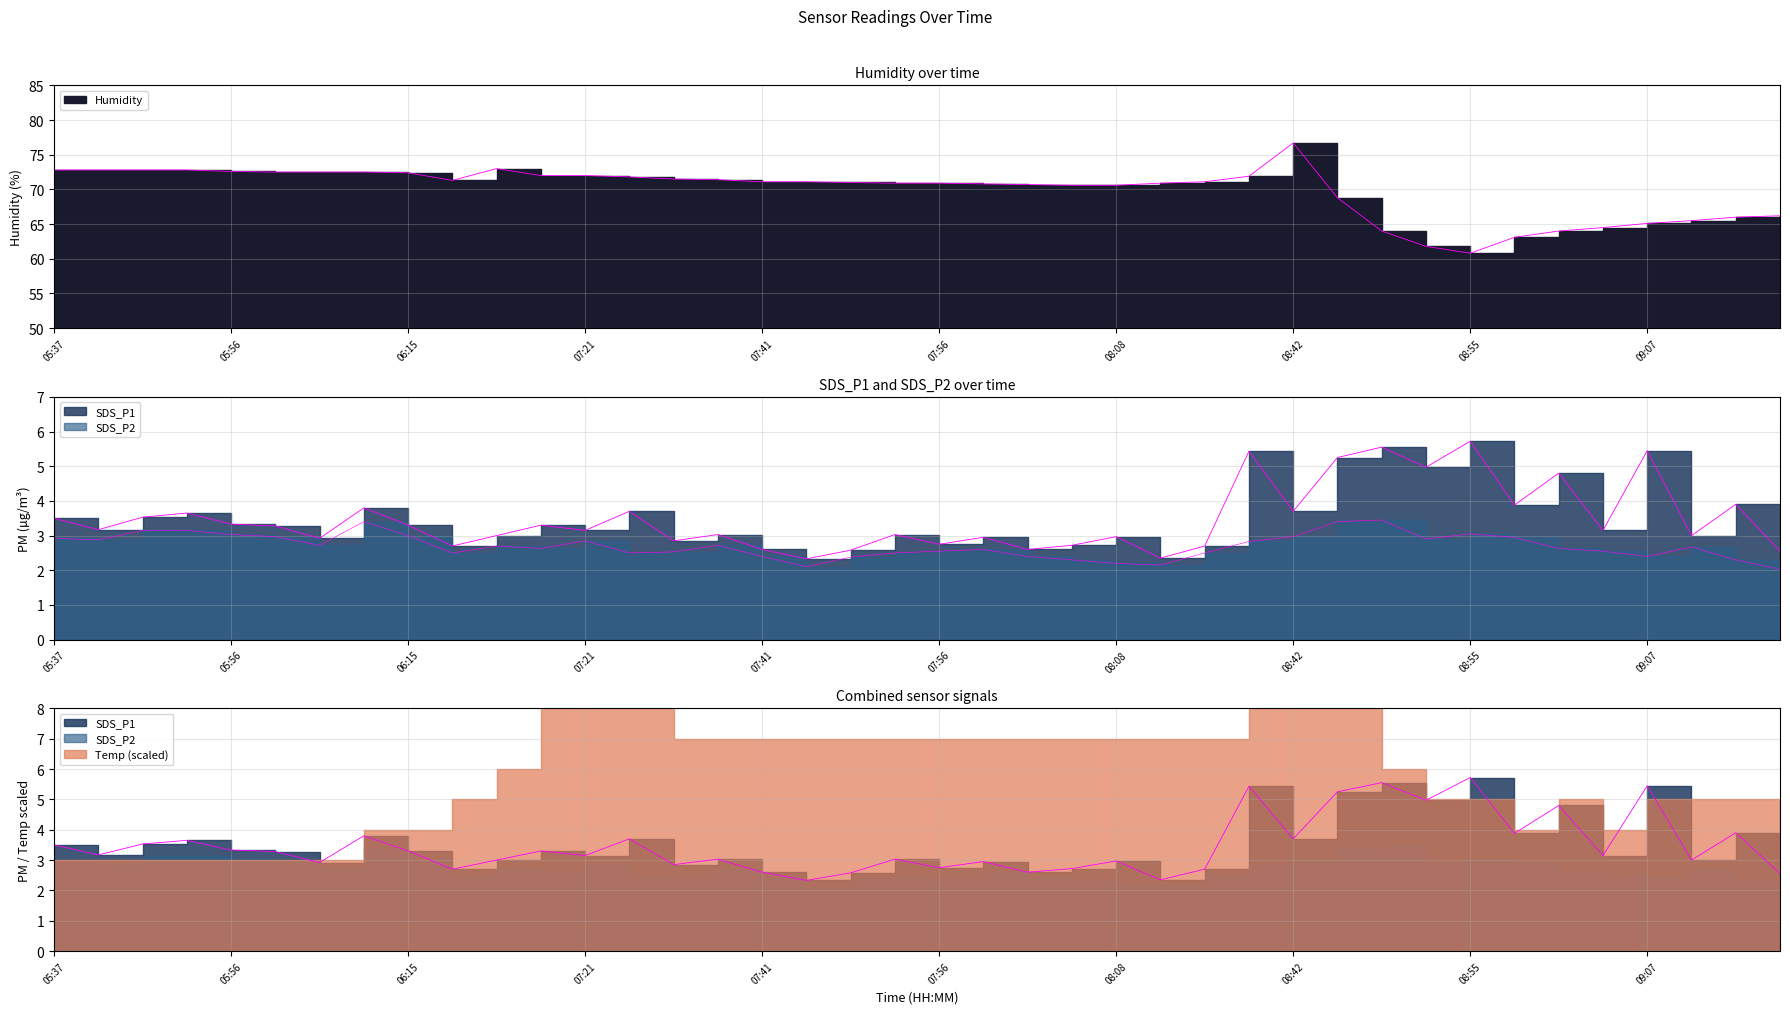

What is the difference between the maximum and minimum values in the SDS_P2 series?

1.4